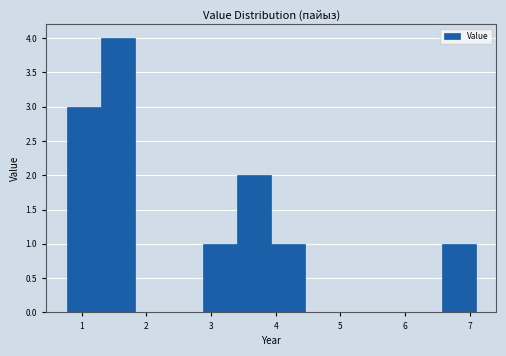

Reading left to right, list every bar in this chart as the range it spans on the x-axis followed by its height. Neither the bar edges nor the heights are printed on the chart, so give them approximately, as read against the axes.

0.8 to 1.3: 3
1.3 to 1.8: 4
1.8 to 2.4: 0
2.4 to 2.9: 0
2.9 to 3.4: 1
3.4 to 3.9: 2
3.9 to 4.5: 1
4.5 to 5.0: 0
5.0 to 5.5: 0
5.5 to 6.0: 0
6.0 to 6.6: 0
6.6 to 7.1: 1